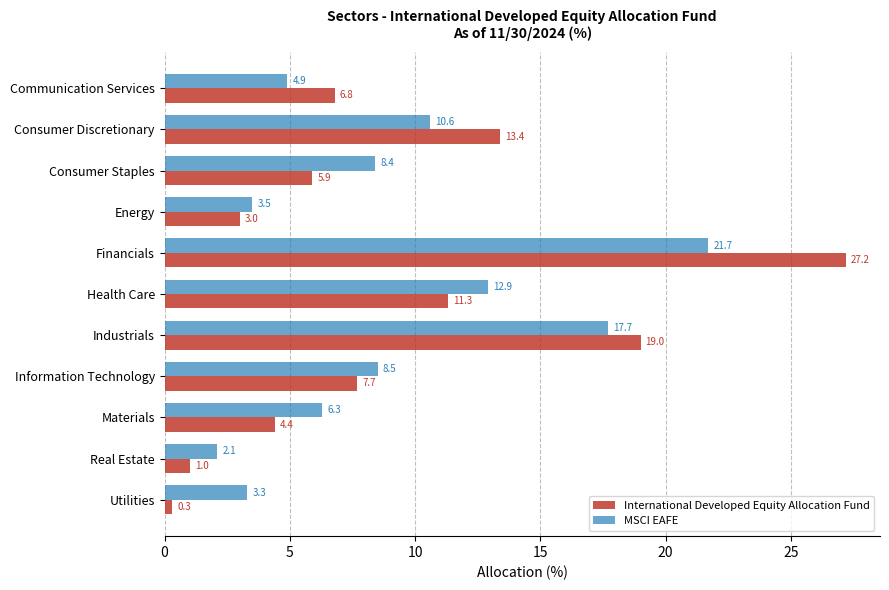

What is the difference between the International Developed Equity Allocation Fund values at Materials and Industrials?

14.6